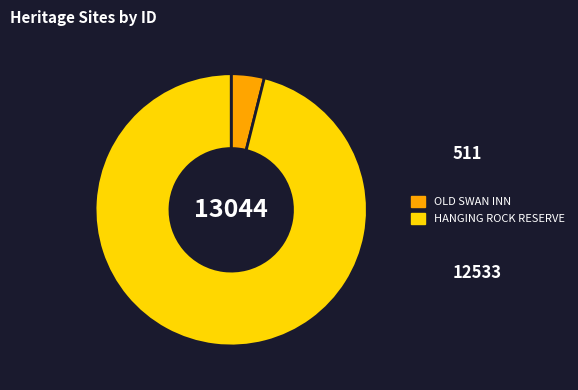

Rank the categories by value from highest to lowest.

HANGING ROCK RESERVE, OLD SWAN INN